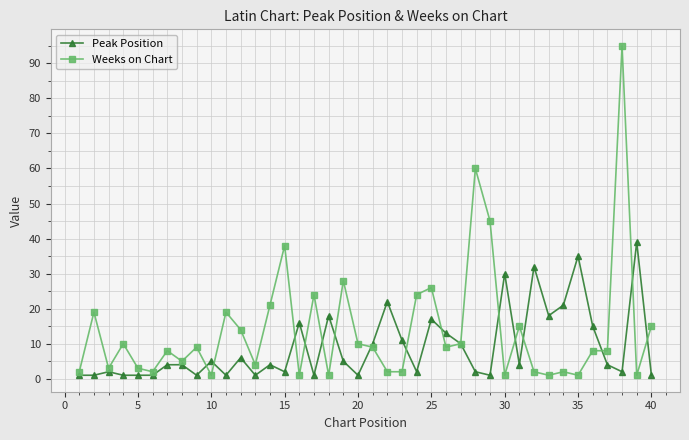

What is the difference between the maximum and minimum values in the Peak Position series?

38